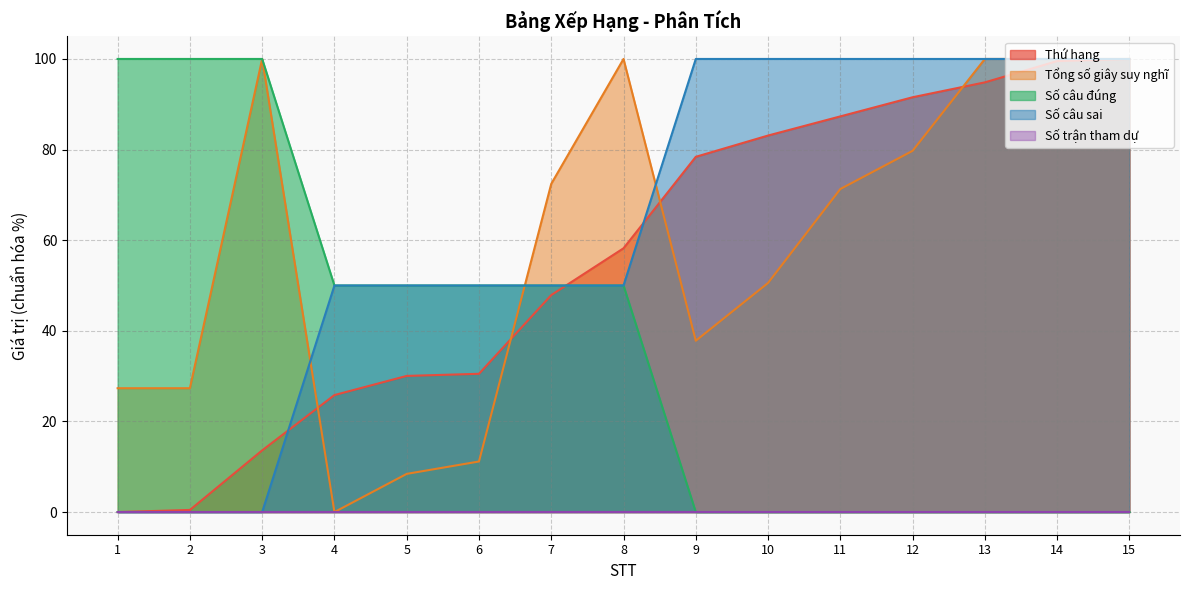

How many intersections are there between Số câu sai and Tổng số giây suy nghĩ?

4